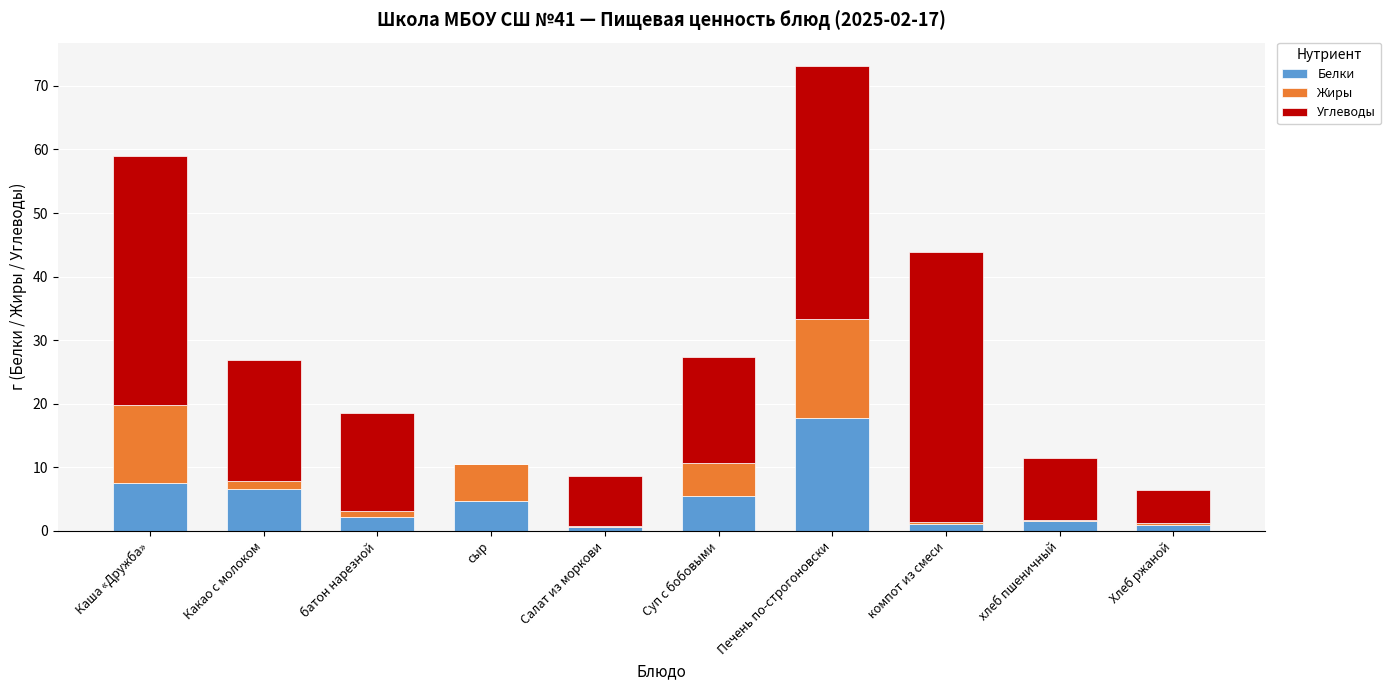

The value of Белки at хлеб пшеничный is 1.6. True or false?

True